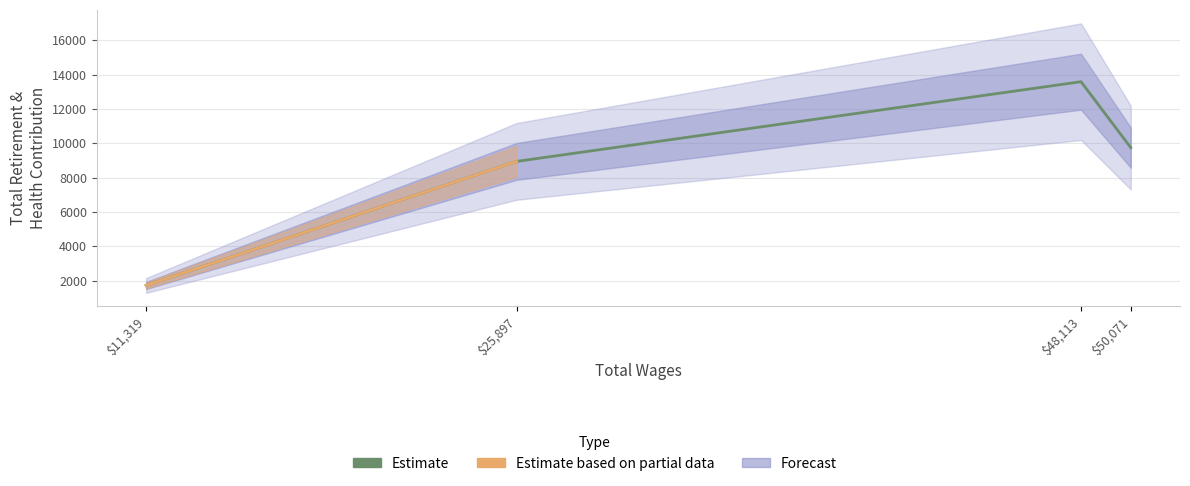

What is the change in value from $25,897 to $48,113?

+4642